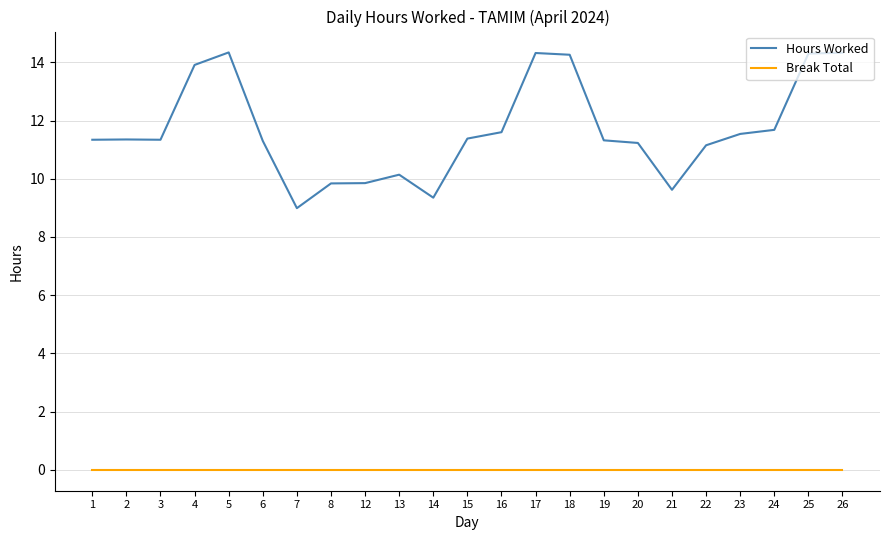

List the series in order of their peak value, lowest first.

Break Total, Hours Worked